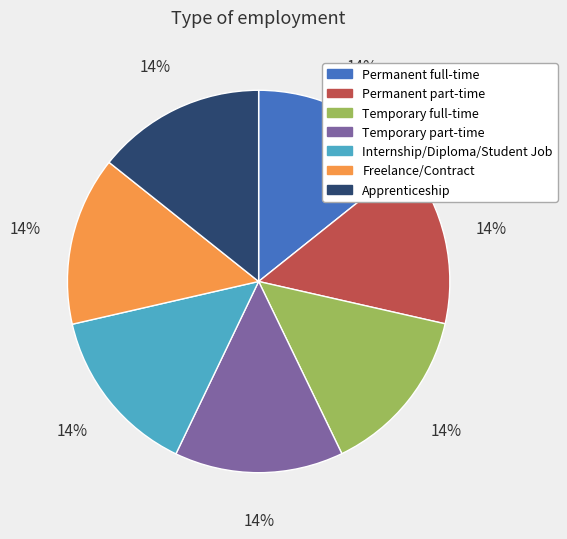

What is the ratio of the value at Permanent part-time to the value at Apprenticeship?

1.0